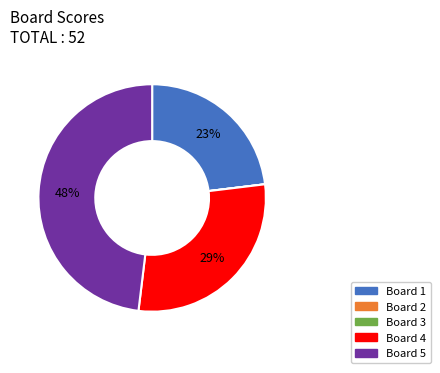

To the nearest percent, what is the difference between the largest and smallest slice percentages?

48%